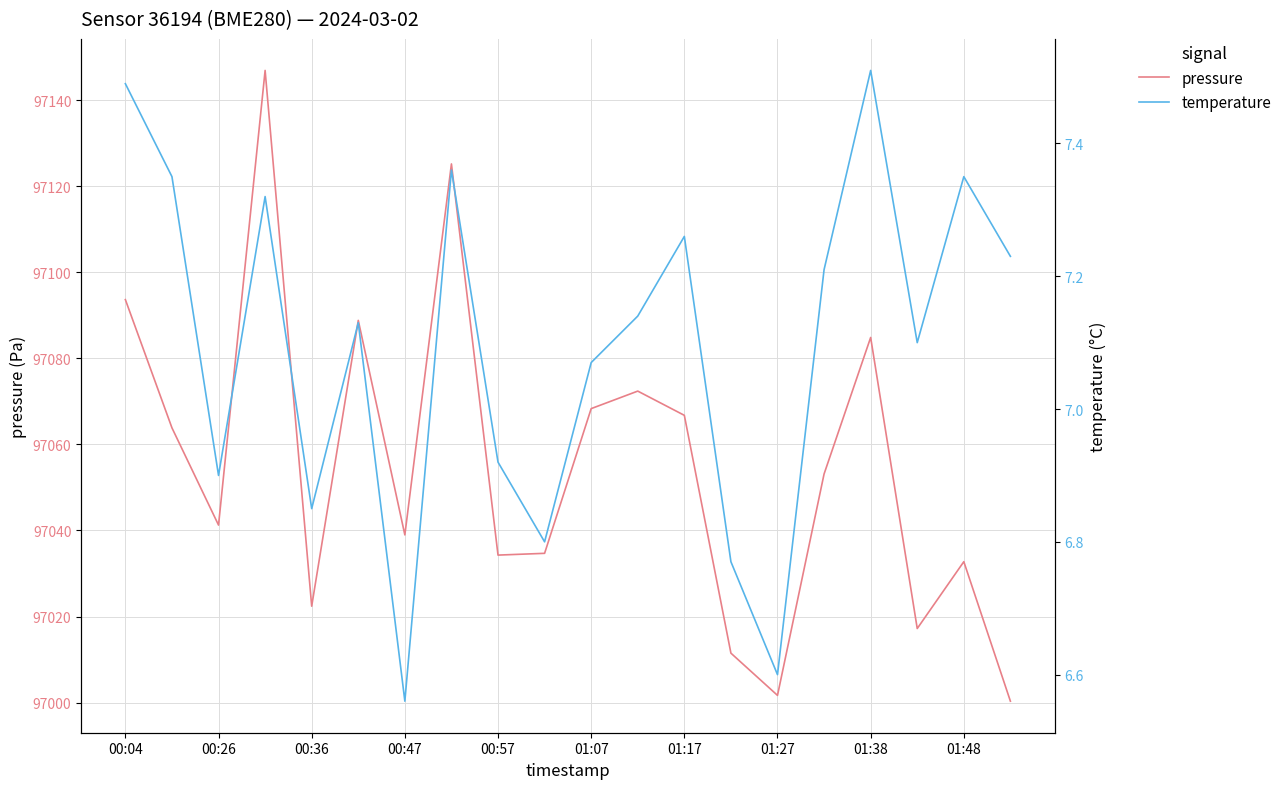

Reading left to right, what are all the values shown in this chart?

pressure: 97093.6	97063.8	97041.2	97146.9	97022.4	97088.8	97039.0	97125.2	97034.3	97034.7	97068.3	97072.4	97066.8	97011.5	97001.7	97053.1	97084.8	97017.2	97032.8	97000.3
temperature: 7.5	7.3	6.9	7.3	6.8	7.1	6.6	7.4	6.9	6.8	7.1	7.1	7.3	6.8	6.6	7.2	7.5	7.1	7.3	7.2